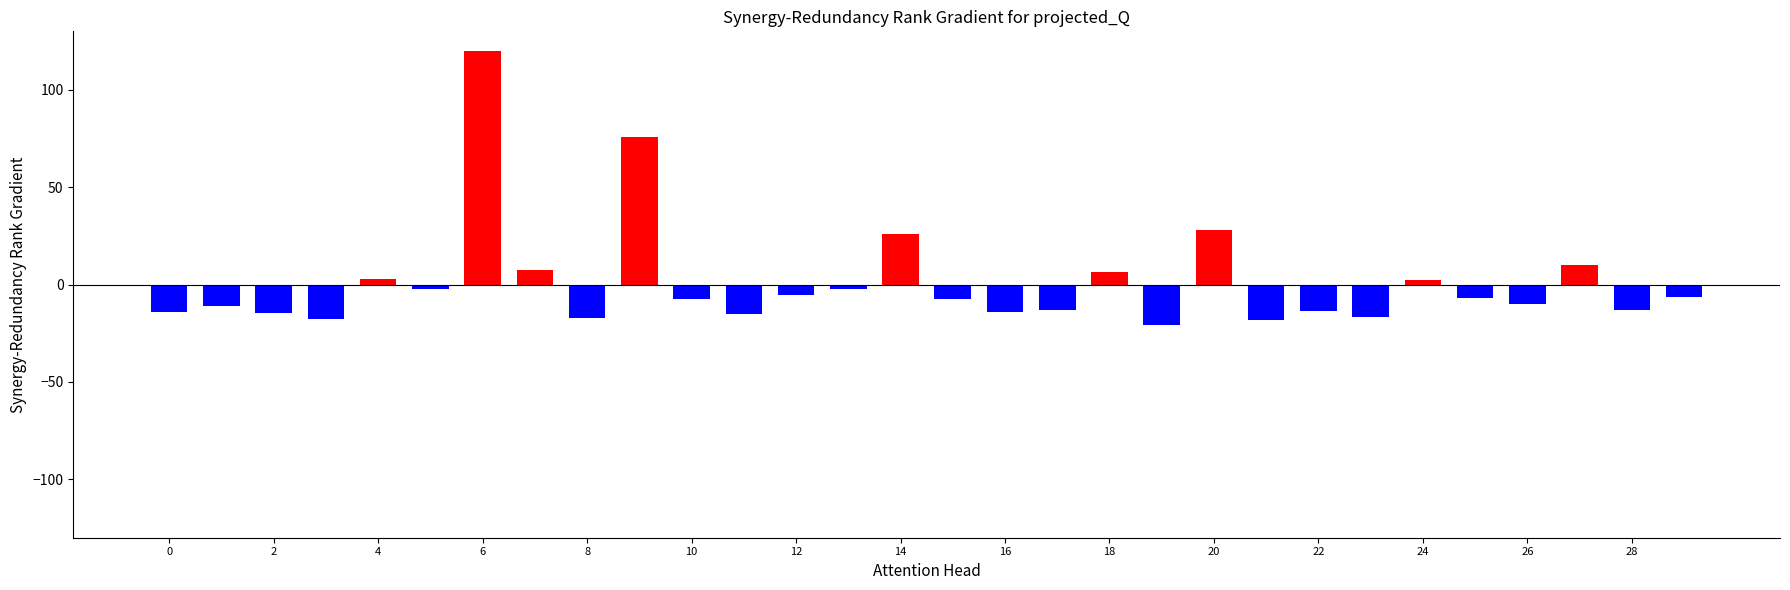

What is the sum of all values?

31.5